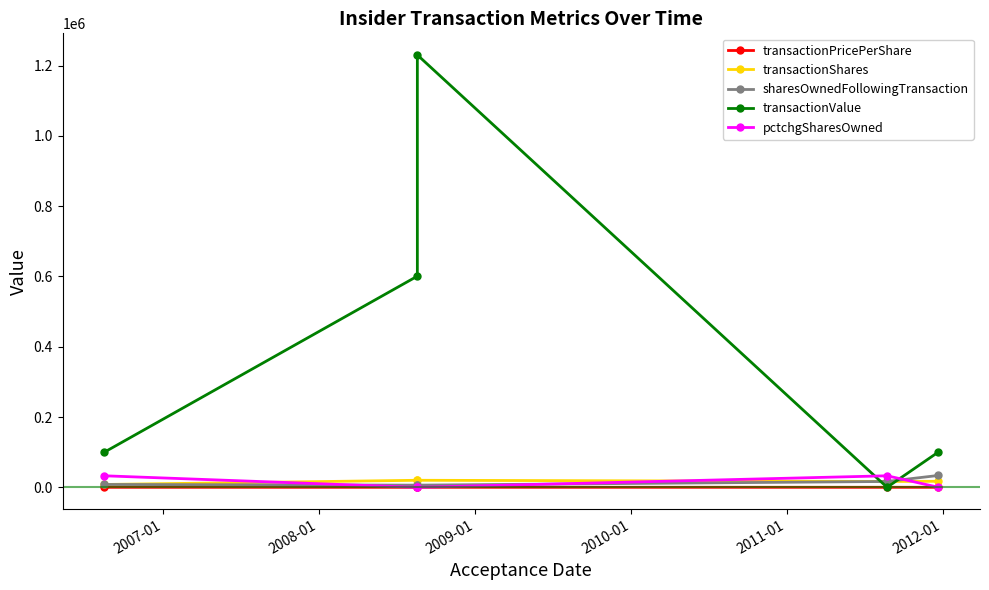

What is the approximate value of transactionShares at 2009-01?

16600.0